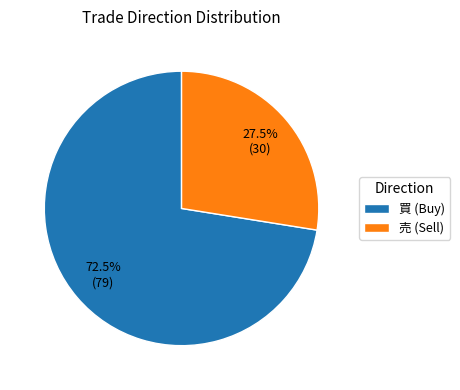

Combined, what portion of the pie is 買 (Buy) and 売 (Sell)?

100.0%